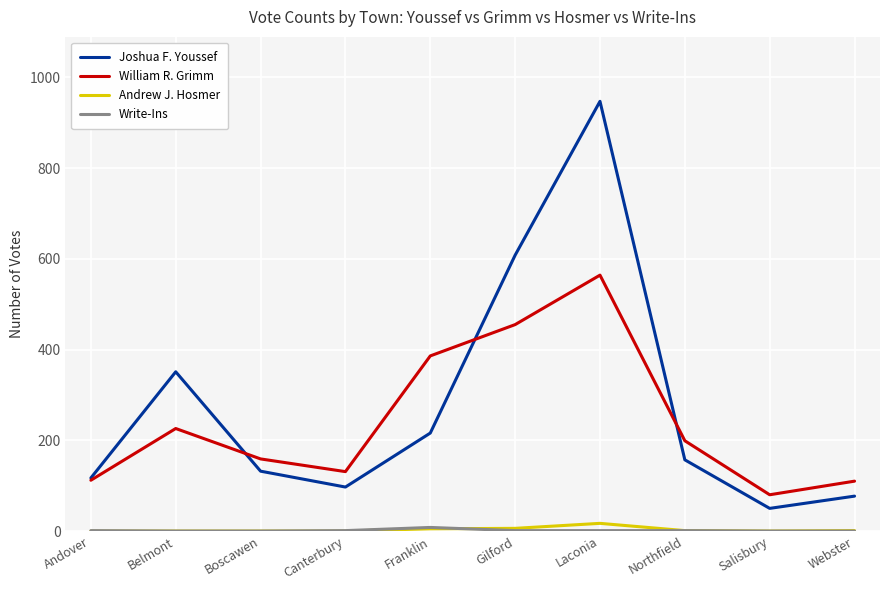

True or false: Andrew J. Hosmer and Joshua F. Youssef intersect in this chart.

False